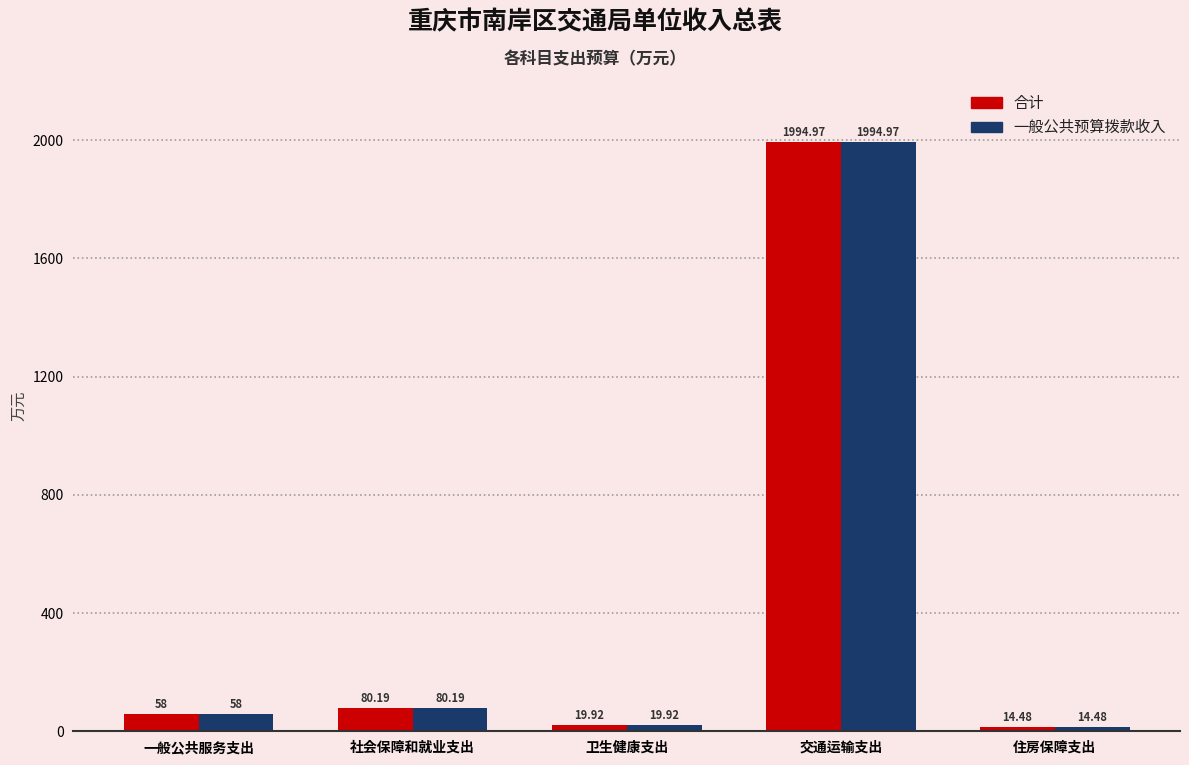

What is the sum of the 一般公共预算拨款收入 values at 住房保障支出 and 社会保障和就业支出?

94.7